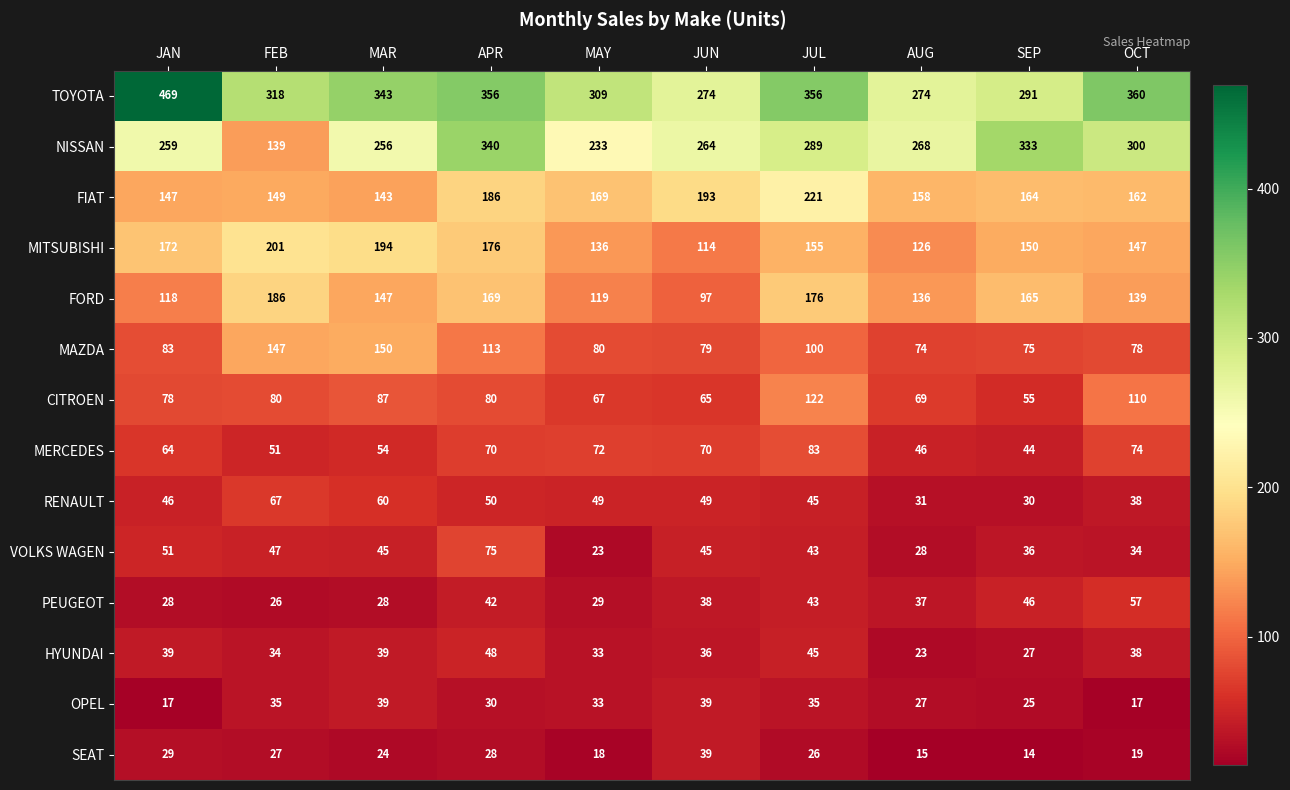

Which series has the largest range (max minus min)?

NISSAN